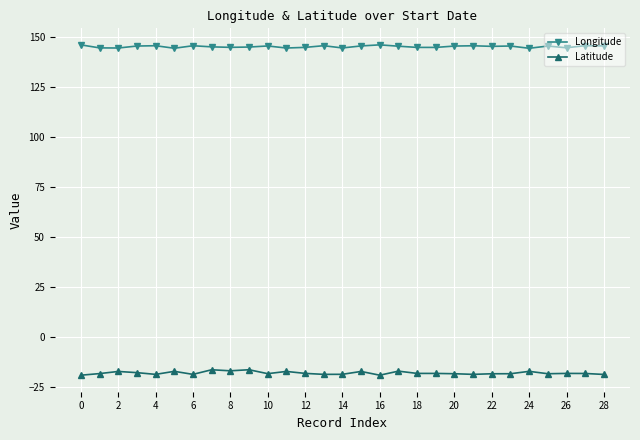

True or false: Latitude and Longitude intersect in this chart.

False